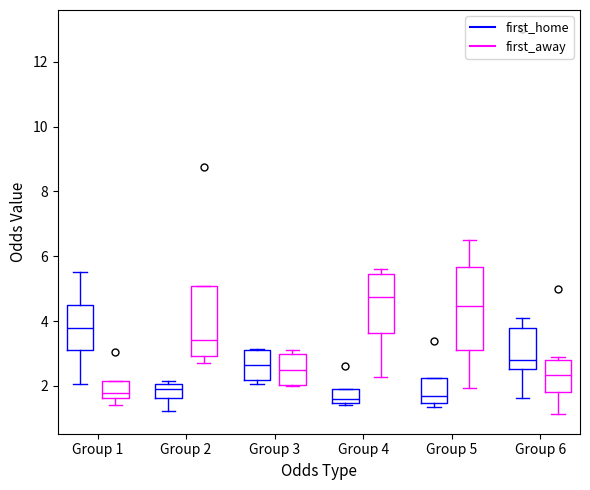

Reading left to right, read every box against the y-axis: the position of its median line, the range the box covers, and the ends of its whiskers. The values are not printed on the chart, so give them approximately, as read against the axis.

Group 1 (first_home): median 3.8, box 3.2 to 4.4, whiskers 2.0 to 5.6
Group 1 (first_away): median 1.8, box 1.6 to 2.2, whiskers 1.4 to 2.2
Group 2 (first_home): median 1.8, box 1.6 to 2.0, whiskers 1.2 to 2.2
Group 2 (first_away): median 3.4, box 3.0 to 5.0, whiskers 2.8 to 5.0
Group 3 (first_home): median 2.6, box 2.2 to 3.2, whiskers 2.0 to 3.2
Group 3 (first_away): median 2.6, box 2.0 to 3.0, whiskers 2.0 to 3.2
Group 4 (first_home): median 1.6, box 1.4 to 2.0, whiskers 1.4 (just below the box's lower edge) to 2.0
Group 4 (first_away): median 4.8, box 3.6 to 5.4, whiskers 2.2 to 5.6
Group 5 (first_home): median 1.6, box 1.4 to 2.2, whiskers 1.4 (just below the box's lower edge) to 2.2
Group 5 (first_away): median 4.4, box 3.2 to 5.6, whiskers 2.0 to 6.6
Group 6 (first_home): median 2.8, box 2.6 to 3.8, whiskers 1.6 to 4.2
Group 6 (first_away): median 2.4, box 1.8 to 2.8, whiskers 1.2 to 2.8 (just above the box's upper edge)